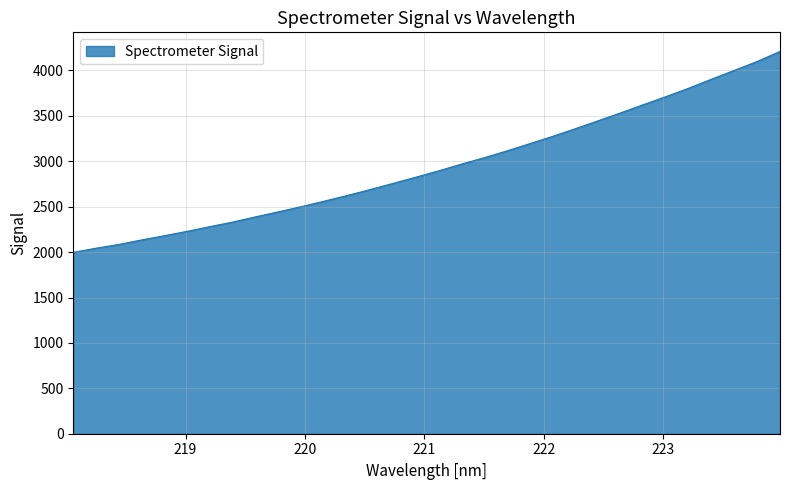

How many lines are shown in the chart?

1